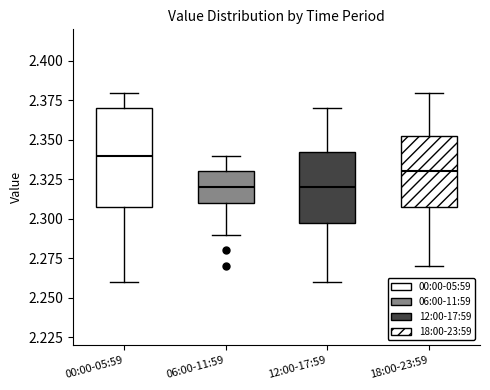

Reading left to right, read every box against the y-axis: the position of its median line, the range the box covers, and the ends of its whiskers. The values are not printed on the chart, so give them approximately, as read against the axis.

00:00-05:59: median 2.340, box 2.310 to 2.370, whiskers 2.260 to 2.380
06:00-11:59: median 2.320, box 2.310 to 2.330, whiskers 2.290 to 2.340
12:00-17:59: median 2.320, box 2.300 to 2.345, whiskers 2.260 to 2.370
18:00-23:59: median 2.330, box 2.310 to 2.355, whiskers 2.270 to 2.380